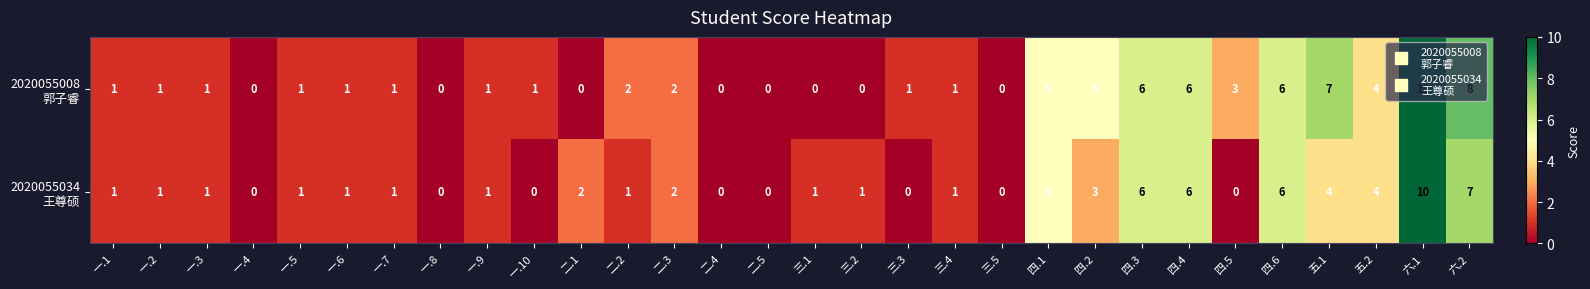

At which category is the sum across all series the highest?

六.1